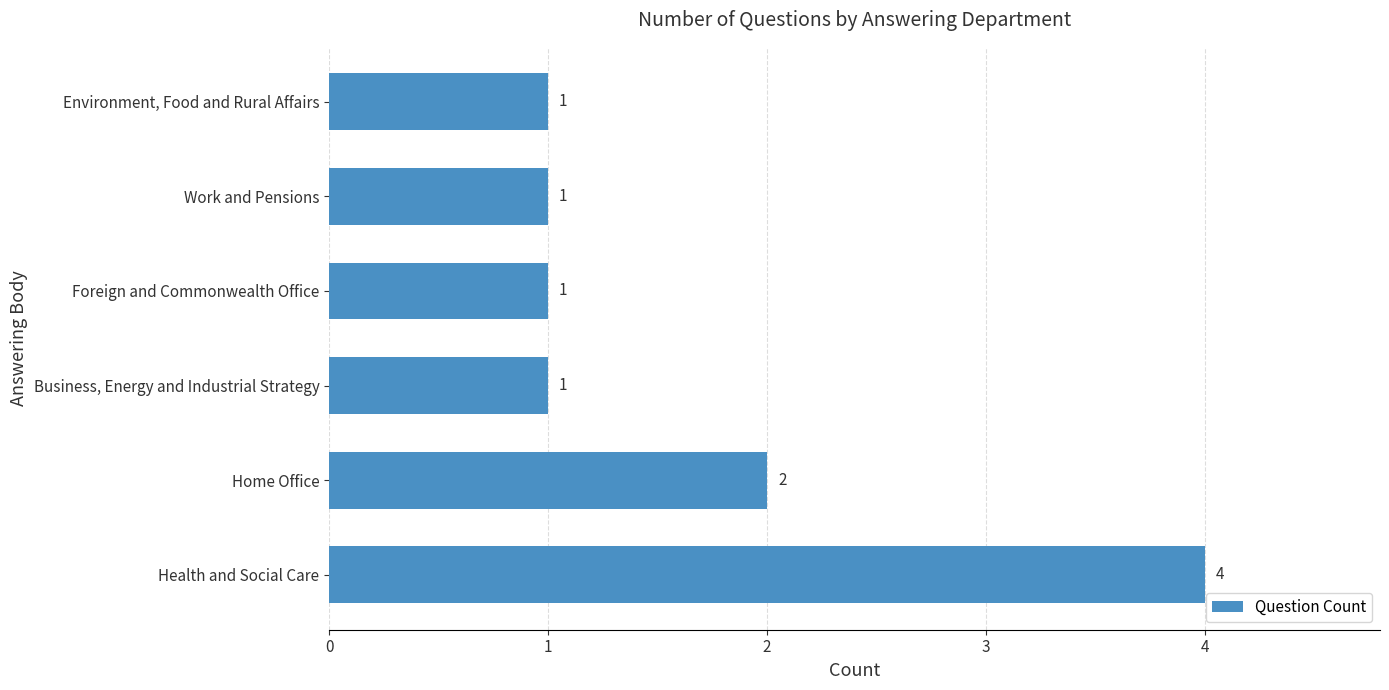

What is the smallest value displayed?

1